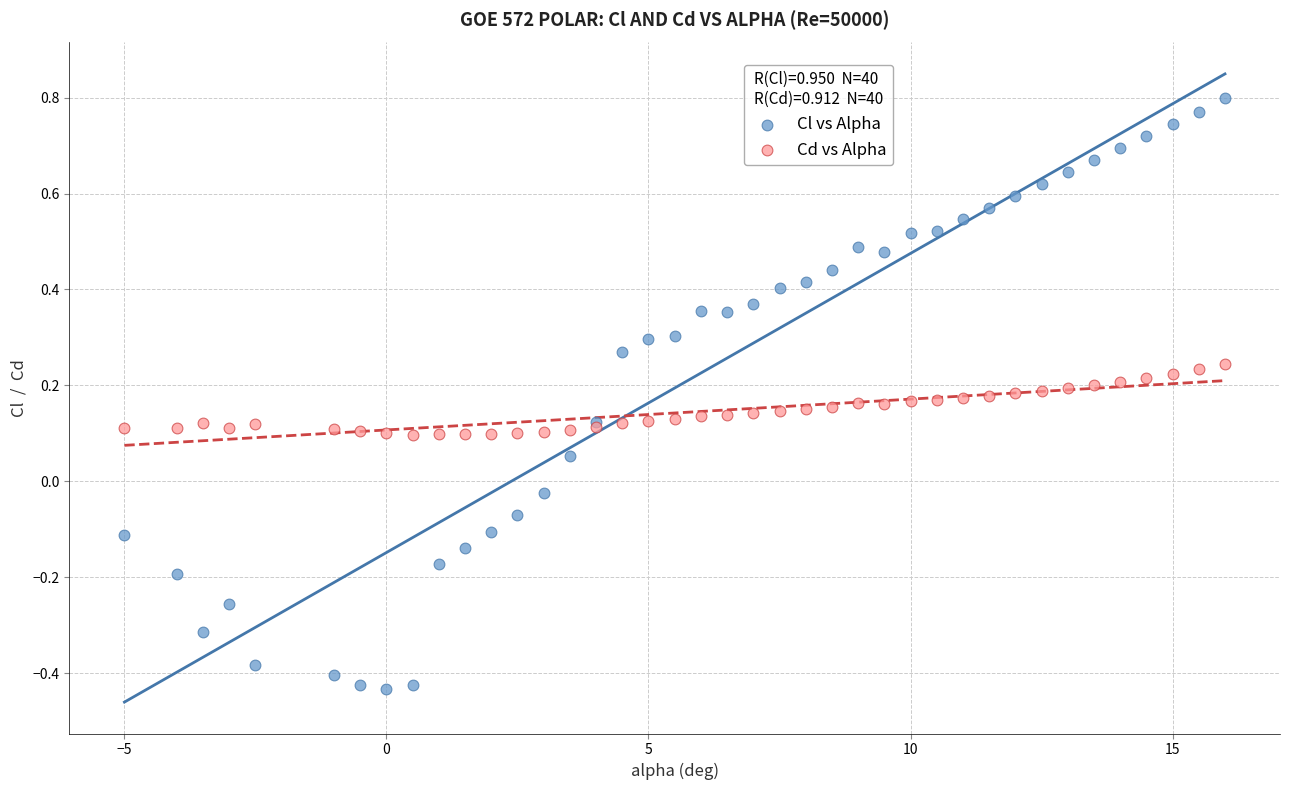

Which series has the largest Y range (max minus min)?

Cl vs Alpha